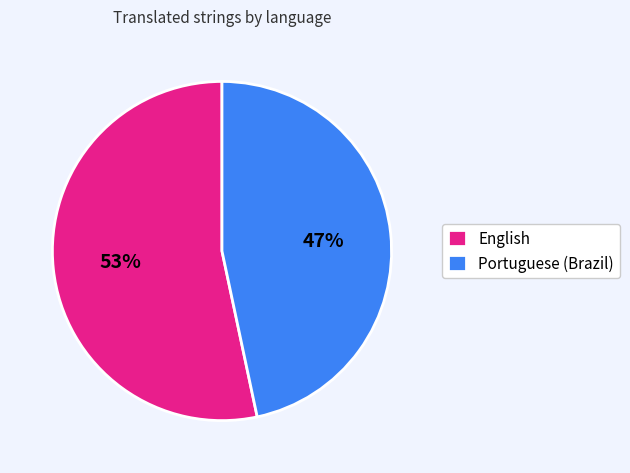

Combined, do Portuguese (Brazil) and English account for over 50%?

Yes